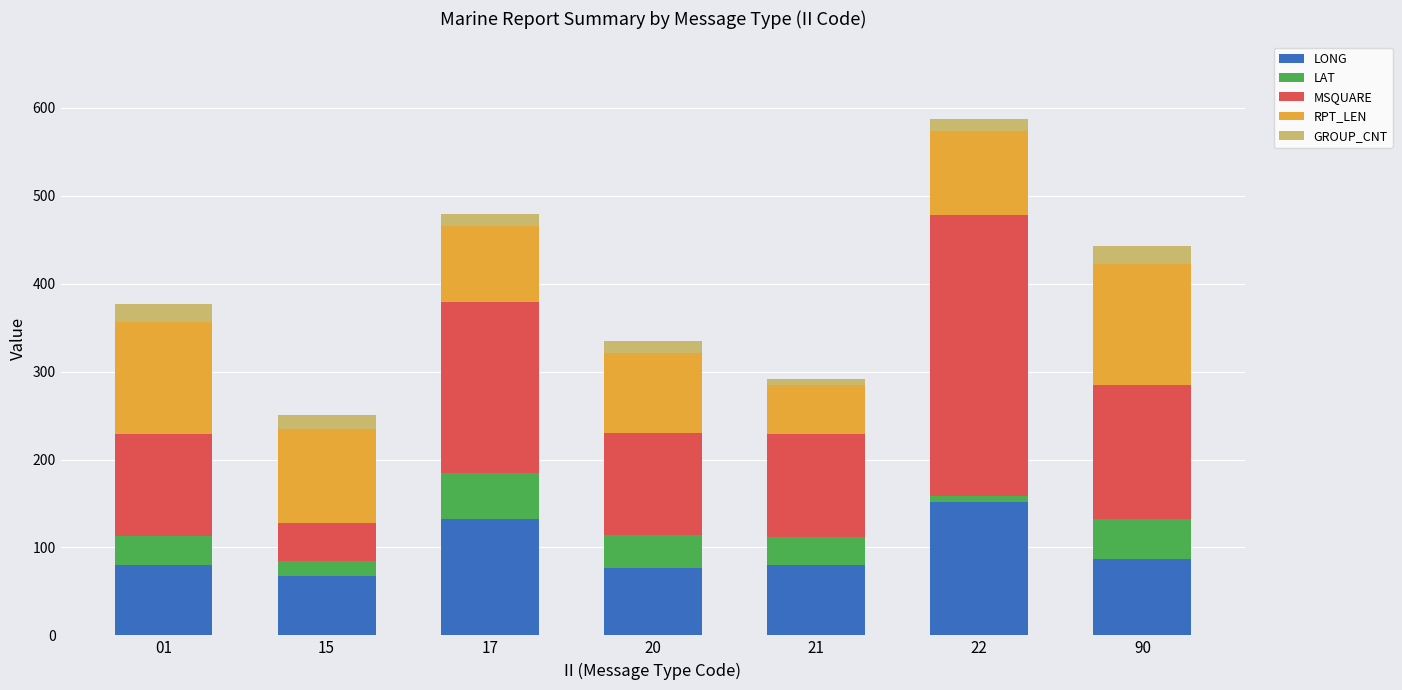

Which category has the highest value in the LONG series?

22